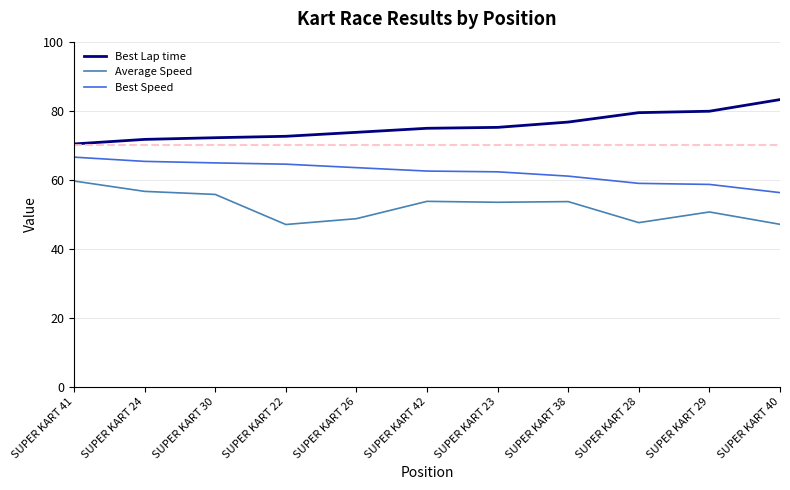

What is the maximum value shown in the chart?

83.2